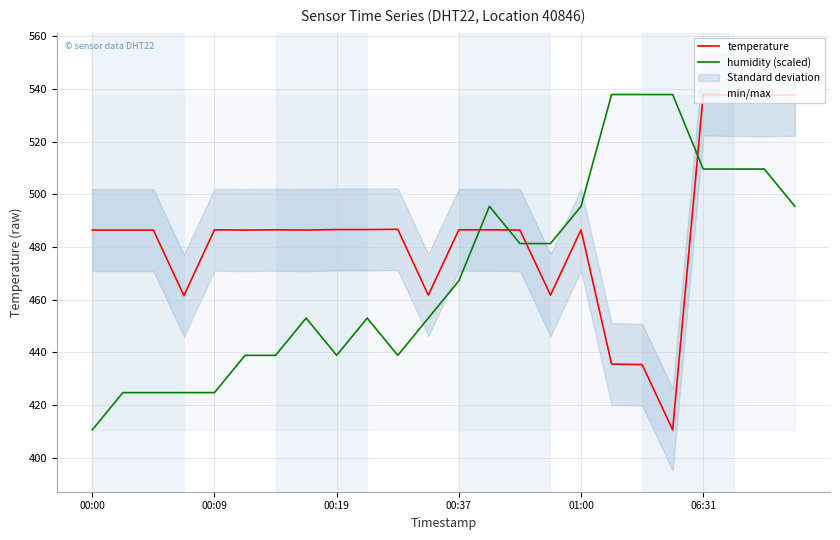

What is the value of the humidity (scaled) point at the 8th from the left?

453.0